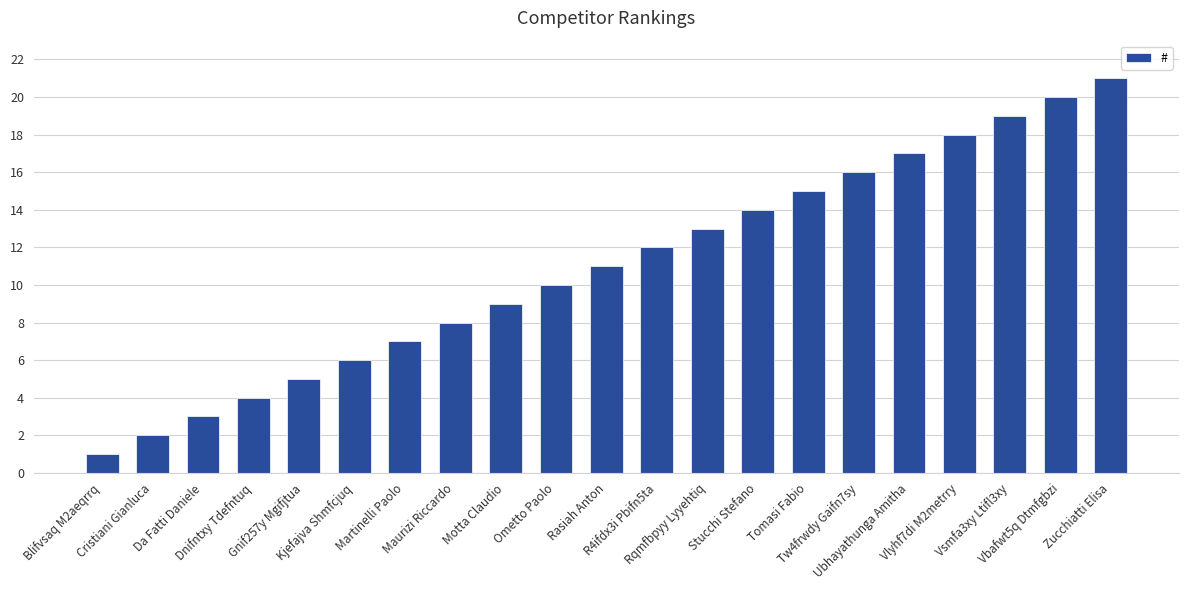

Between Motta Claudio and Gnif257y Mgifjtua, which is larger?

Motta Claudio